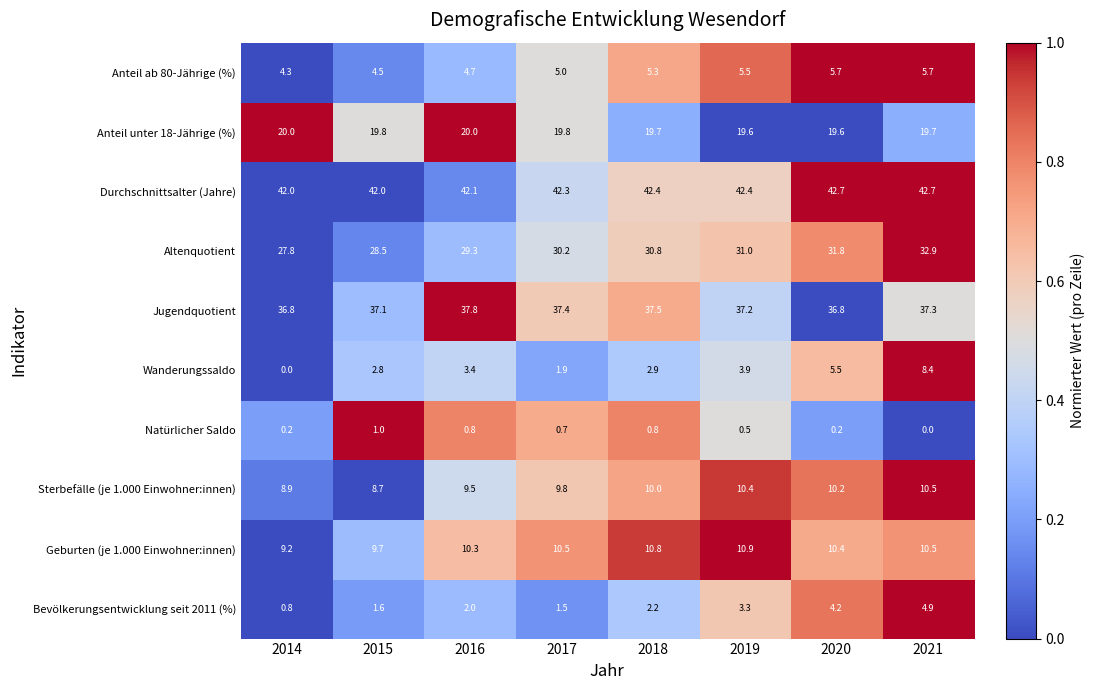

At which label does Geburten (je 1.000 Einwohner:innen) reach its minimum?

2014